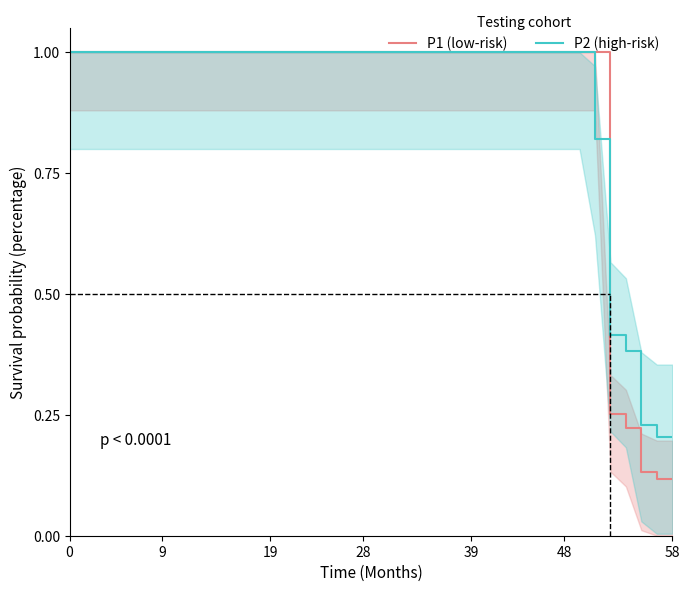

Count the P2 (high-risk) values in the range 1 to 2.

34